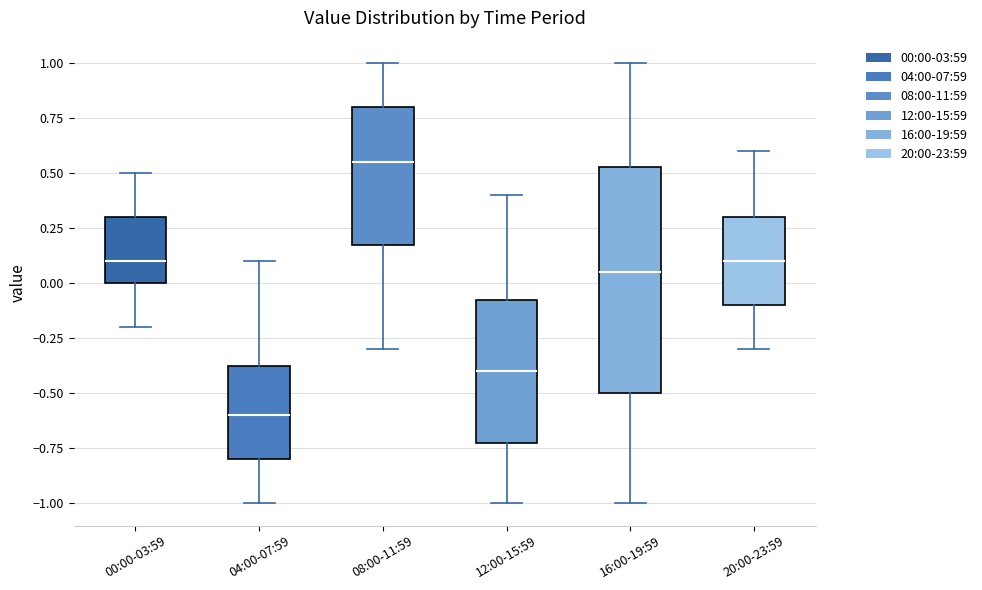

Which box's median line is the lowest?

04:00-07:59